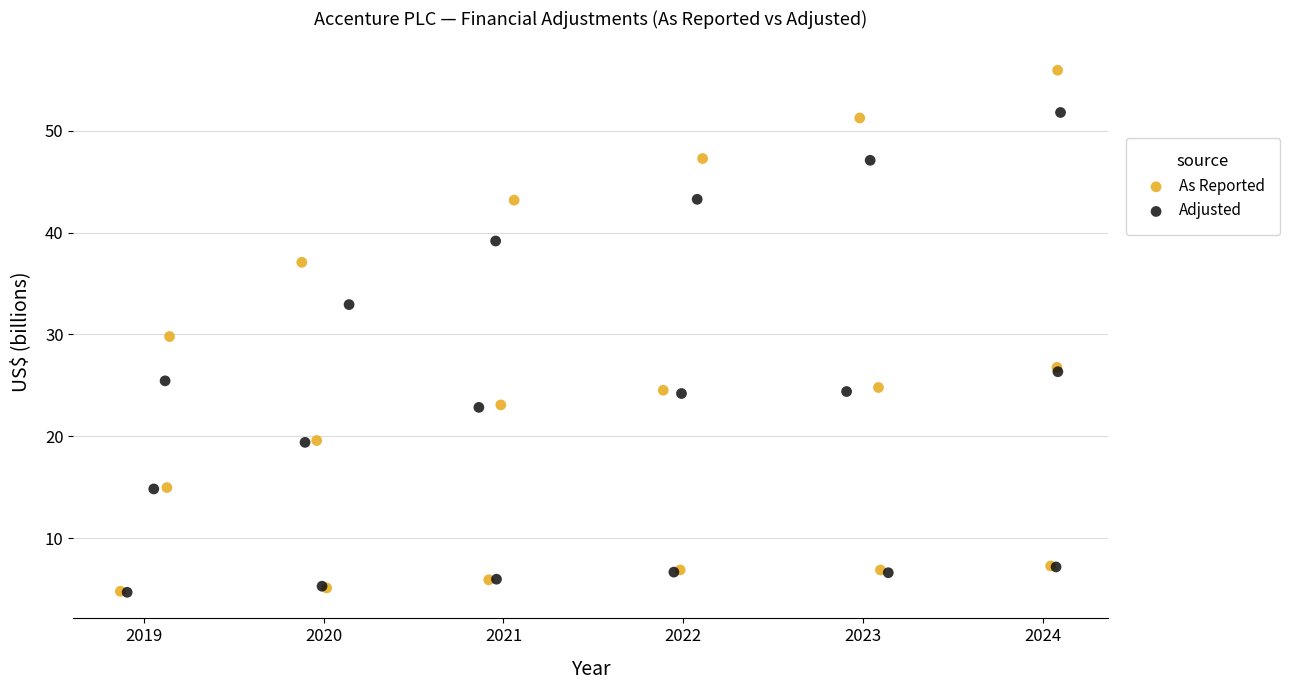

Which series reaches the maximum Y coordinate?

As Reported